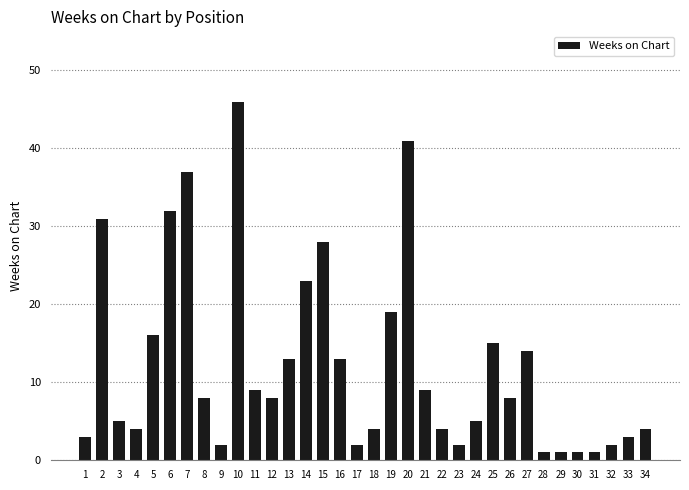

Reading left to right, what are all the values shown in this chart?

3	31	5	4	16	32	37	8	2	46	9	8	13	23	28	13	2	4	19	41	9	4	2	5	15	8	14	1	1	1	1	2	3	4